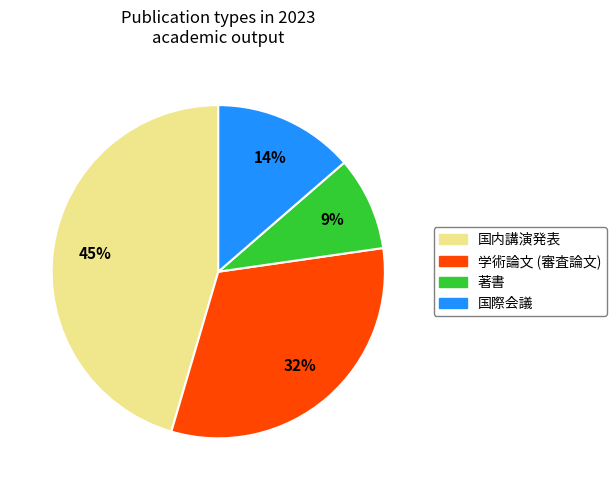

To the nearest percent, what is the average slice percentage?

25%